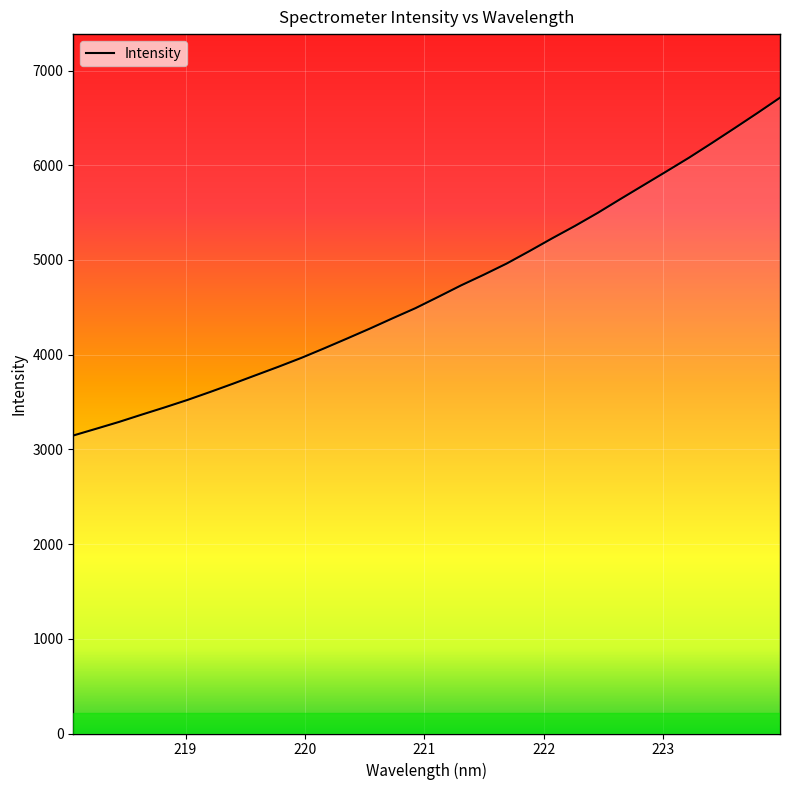

What is the difference between the maximum and minimum values?

3567.1